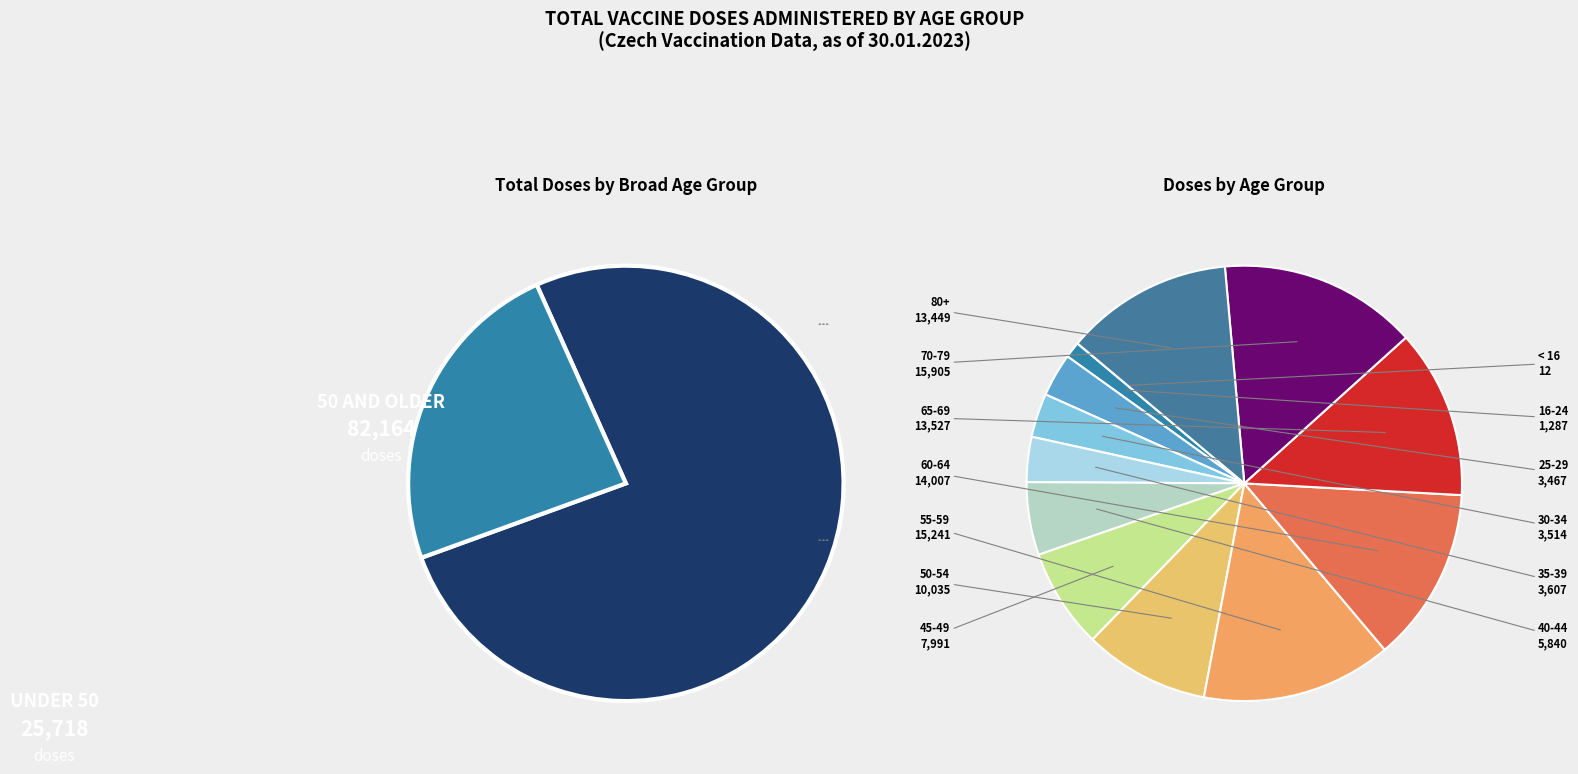

What is the smallest slice in the pie chart?

< 16